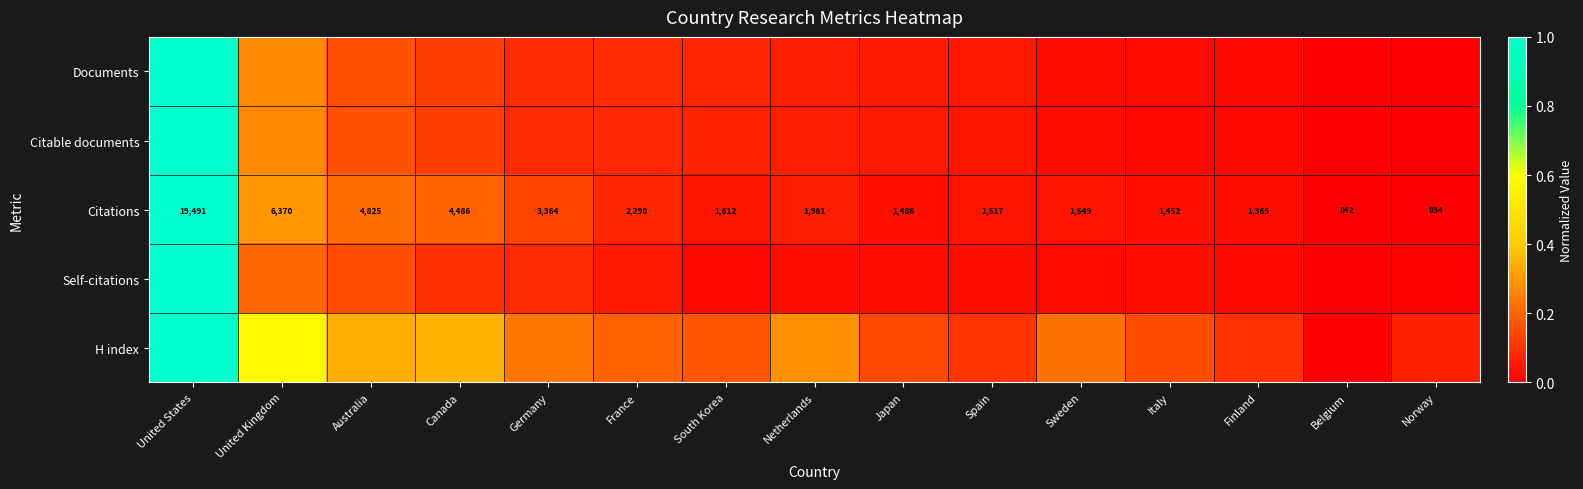

Rank the categories by Citations value from highest to lowest.

United States, United Kingdom, Australia, Canada, Germany, France, Netherlands, South Korea, Sweden, Spain, Japan, Italy, Finland, Belgium, Norway